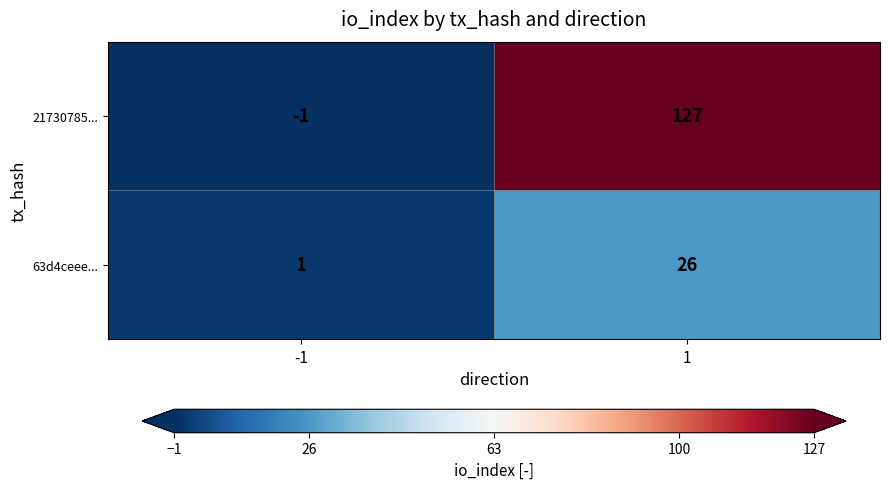

Reading left to right, transcribe all the data shown in this chart.

21730785...: -1=-1	1=127
63d4ceee...: -1=1	1=26